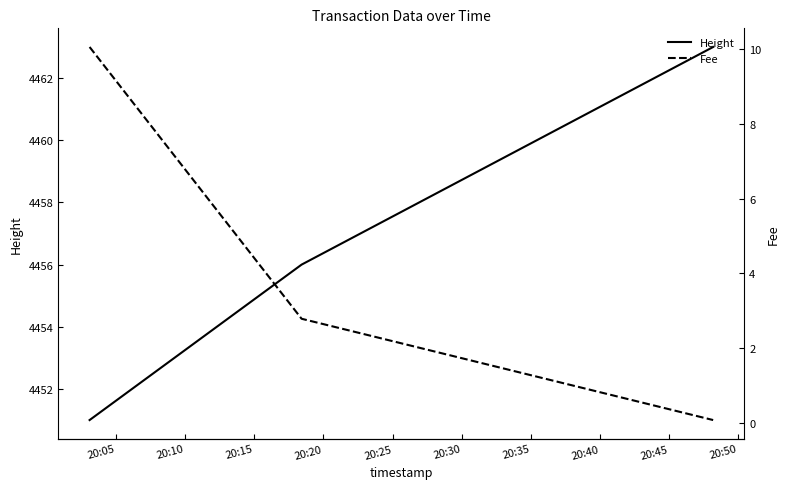

Reading right to left, what are all the values shown in this chart?

Height: 4463.0	4456.0	4451.0
Fee: 0.1	2.8	10.1